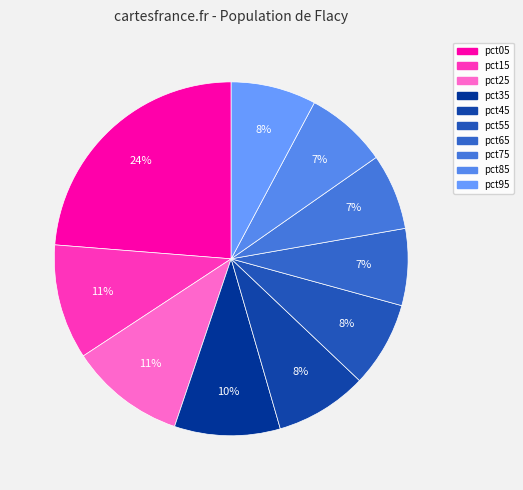

How many slices are in this pie chart?

10